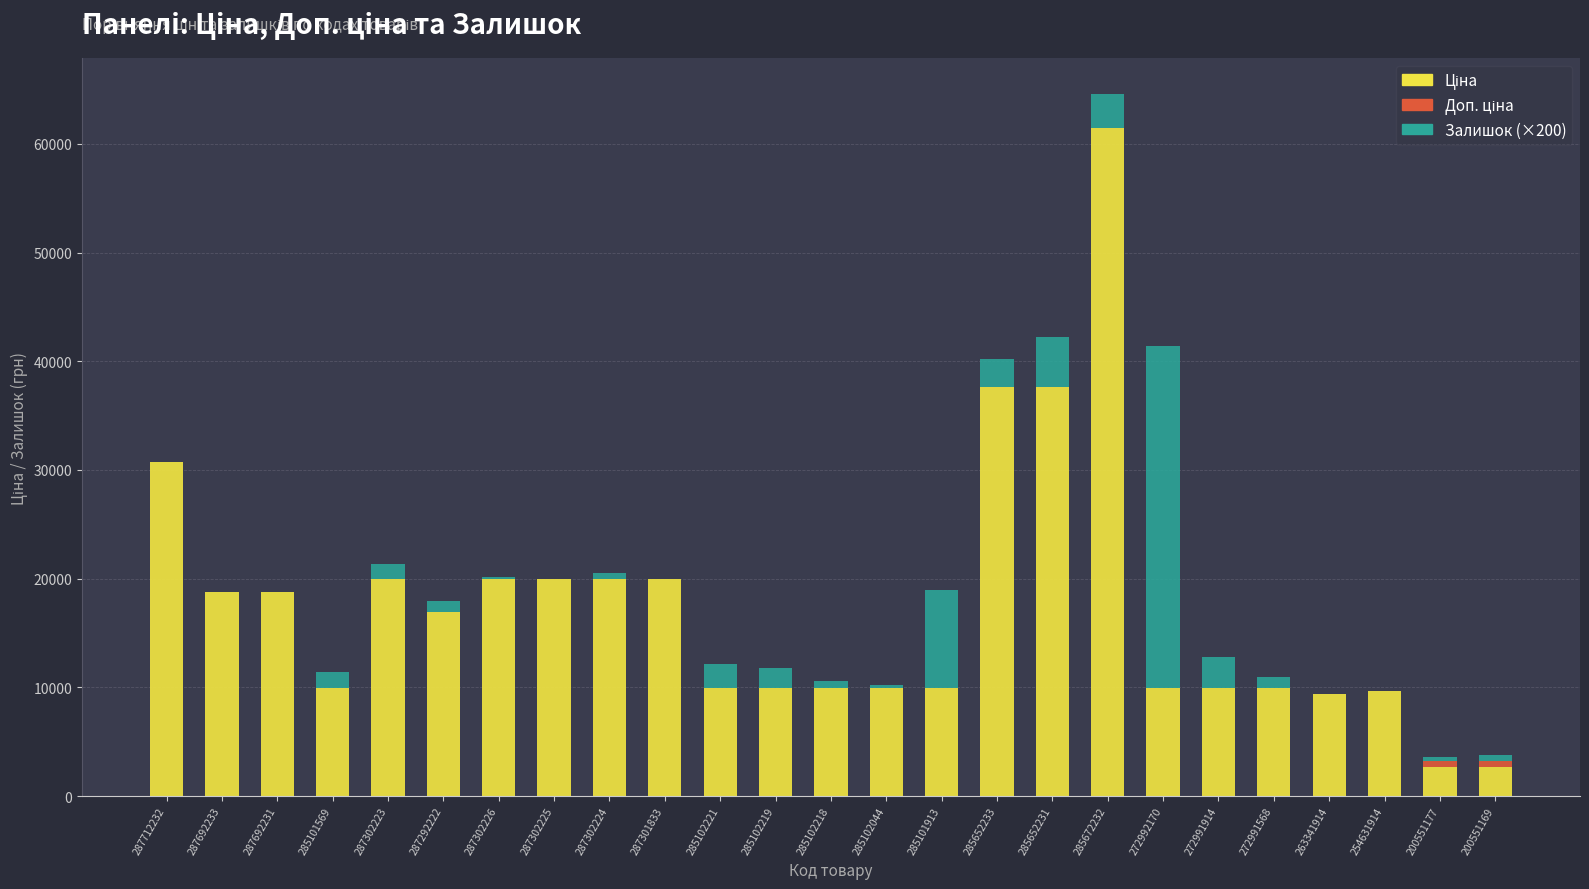

At which category is the sum across all series the highest?

285672232